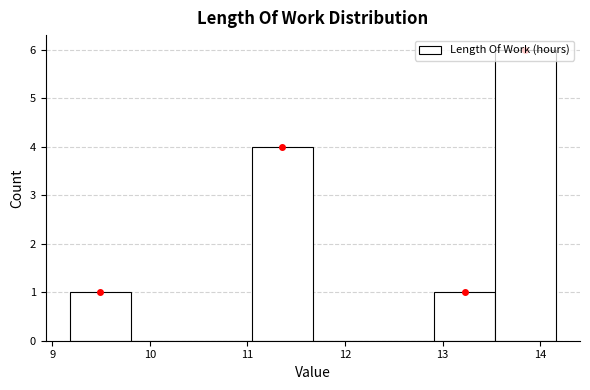

Reading left to right, list every bar in this chart as the range it spans on the x-axis followed by its height. Neither the bar edges nor the heights are printed on the chart, so give them approximately, as read against the axes.

9.2 to 9.8: 1
9.8 to 10.4: 0
10.4 to 11.0: 0
11.0 to 11.7: 4
11.7 to 12.3: 0
12.3 to 12.9: 0
12.9 to 13.5: 1
13.5 to 14.2: 6